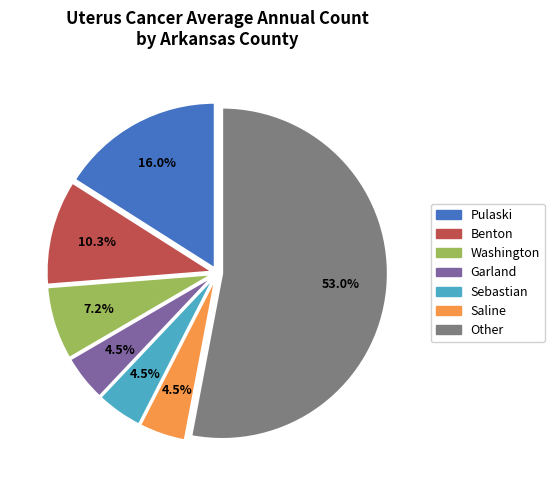

Is there a majority slice in this chart?

Yes